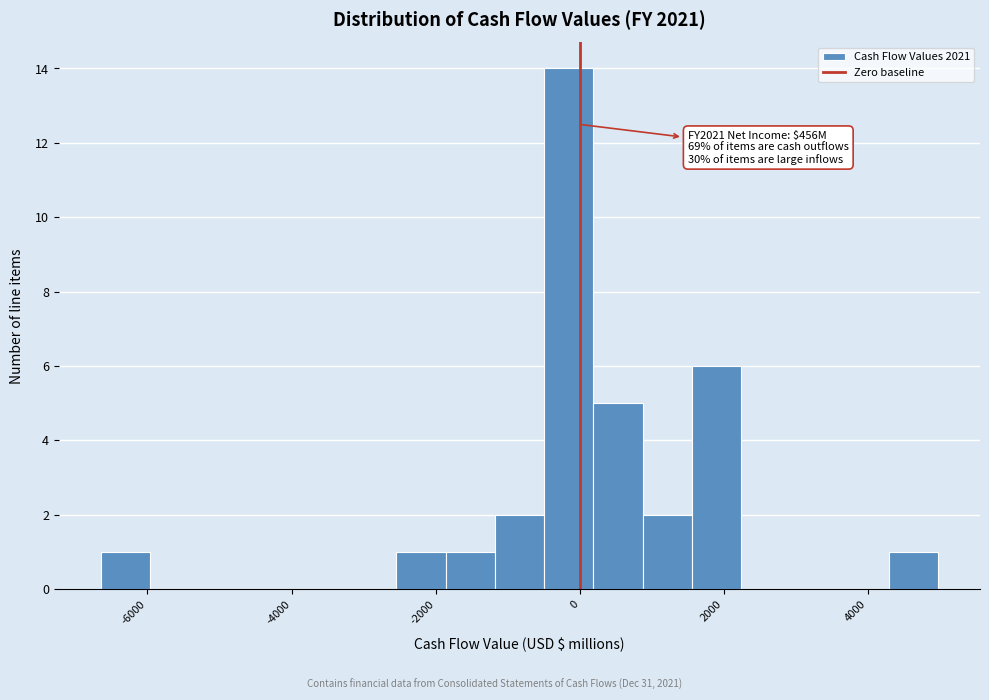

Around what value on the x-axis is the tallest bar? Give the approximate position of its centre, as read against the axis.

-200